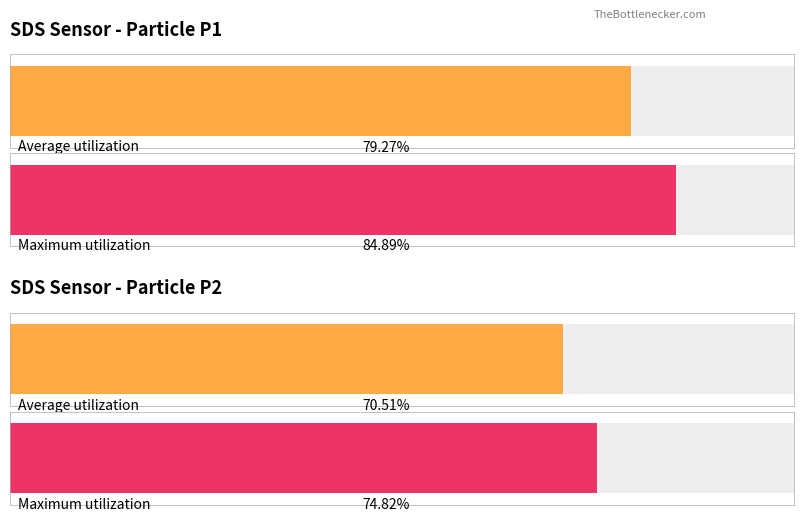

What are all the series names shown in the legend?

Average utilization, Maximum utilization